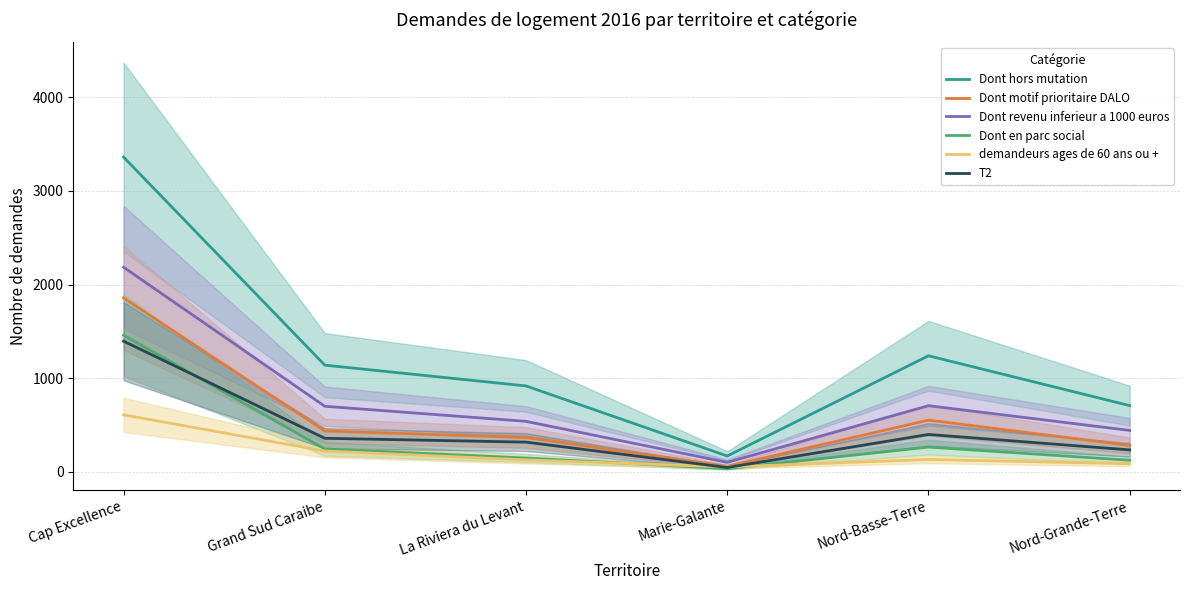

Rank the series by their maximum value, from highest to lowest.

Dont hors mutation, Dont revenu inferieur a 1000 euros, Dont motif prioritaire DALO, Dont en parc social, T2, demandeurs ages de 60 ans ou +